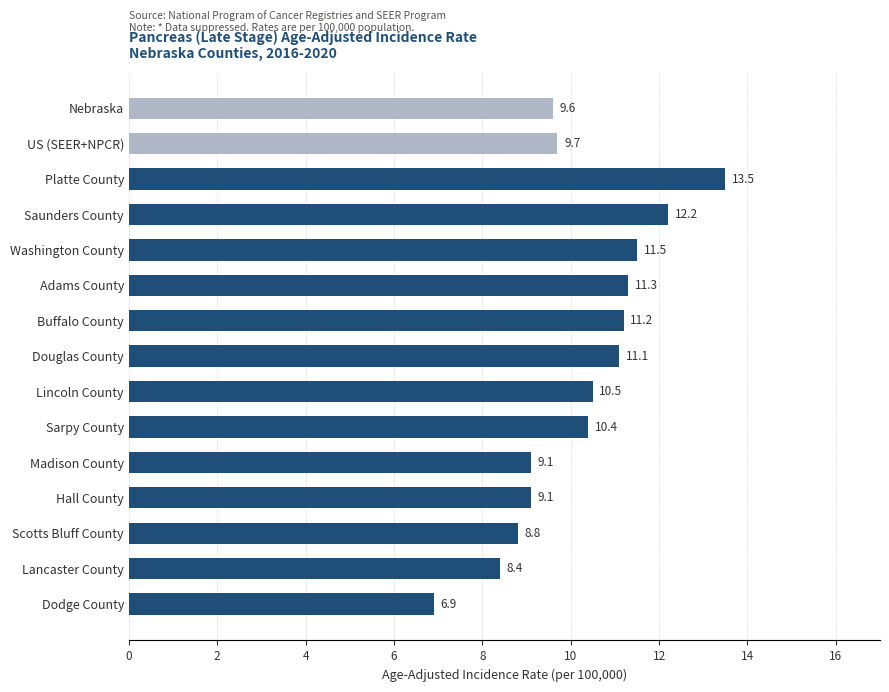

Reading bottom to top, transcribe all the data shown in this chart.

6.9	8.4	8.8	9.1	9.1	10.4	10.5	11.1	11.2	11.3	11.5	12.2	13.5	9.7	9.6